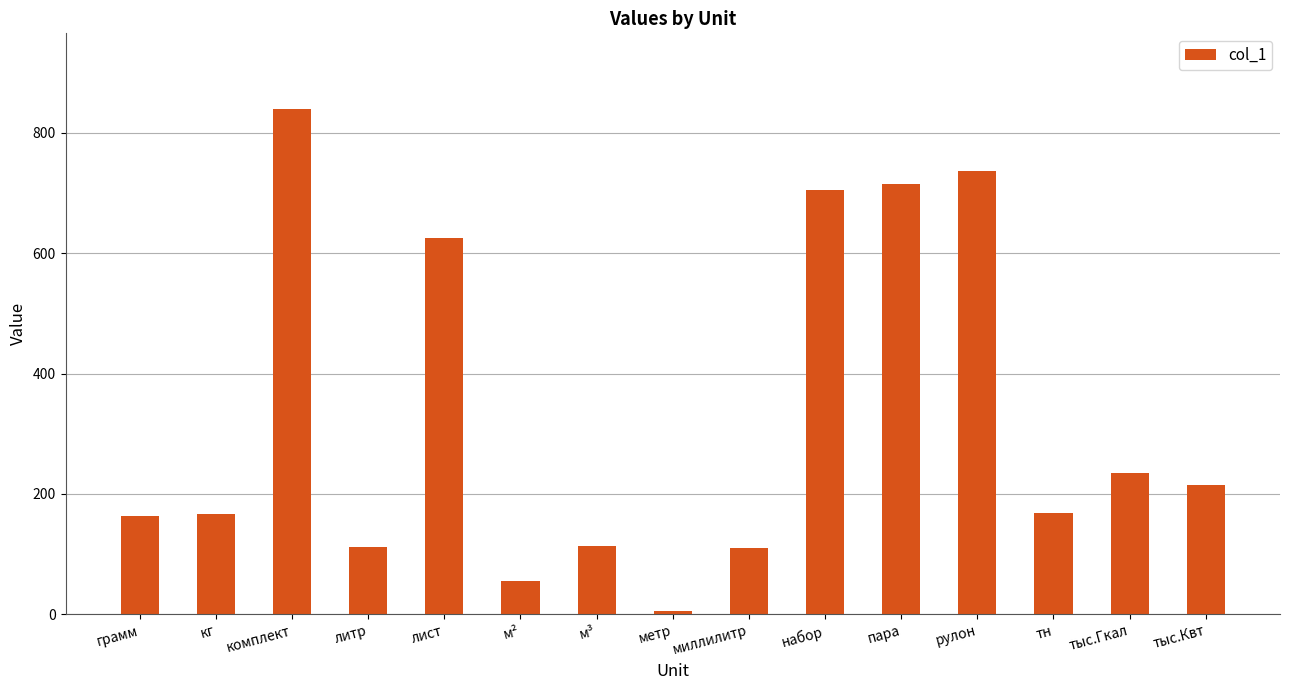

Between миллилитр and метр, which is larger?

миллилитр